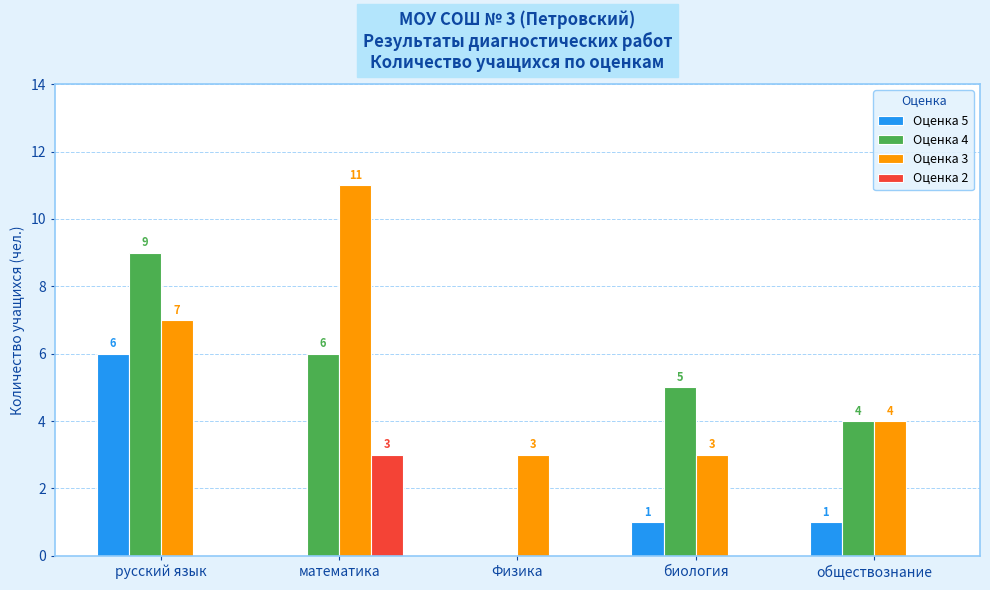

Which series changed the most between русский язык and биология?

Оценка 5